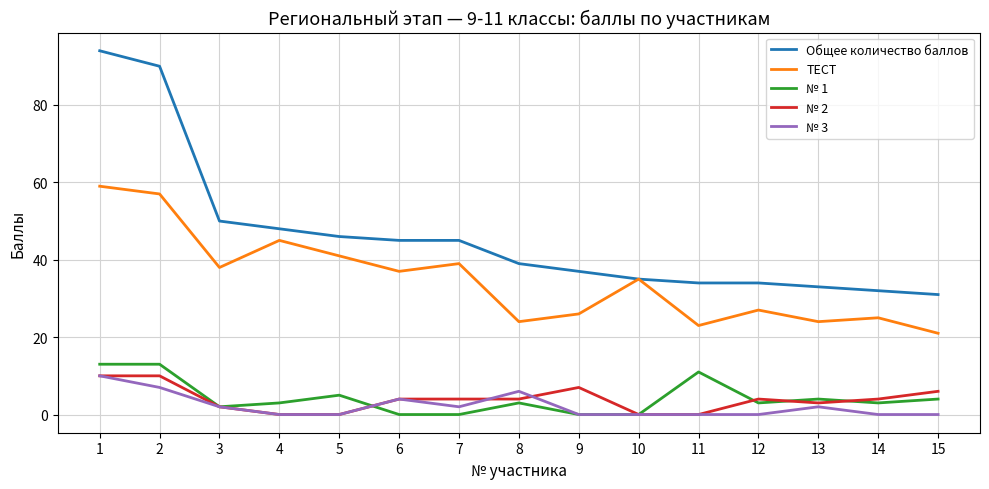

What is the approximate value of № 2 at 14, to the nearest 5?

5